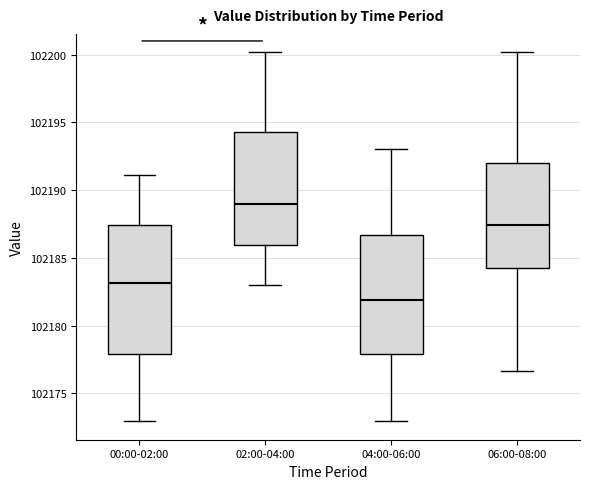

Reading left to right, transcribe this box plot: for each box, give where its median line is, the range the box spans, and where its two whiskers end, as read against the y-axis. The values are not printed on the chart, so give them approximately, as read against the axis.

00:00-02:00: median 102183.0, box 102178.0 to 102187.5, whiskers 102173.0 to 102191.0
02:00-04:00: median 102189.0, box 102186.0 to 102194.5, whiskers 102183.0 to 102200.0
04:00-06:00: median 102182.0, box 102178.0 to 102186.5, whiskers 102173.0 to 102193.0
06:00-08:00: median 102187.5, box 102184.0 to 102192.0, whiskers 102176.5 to 102200.0